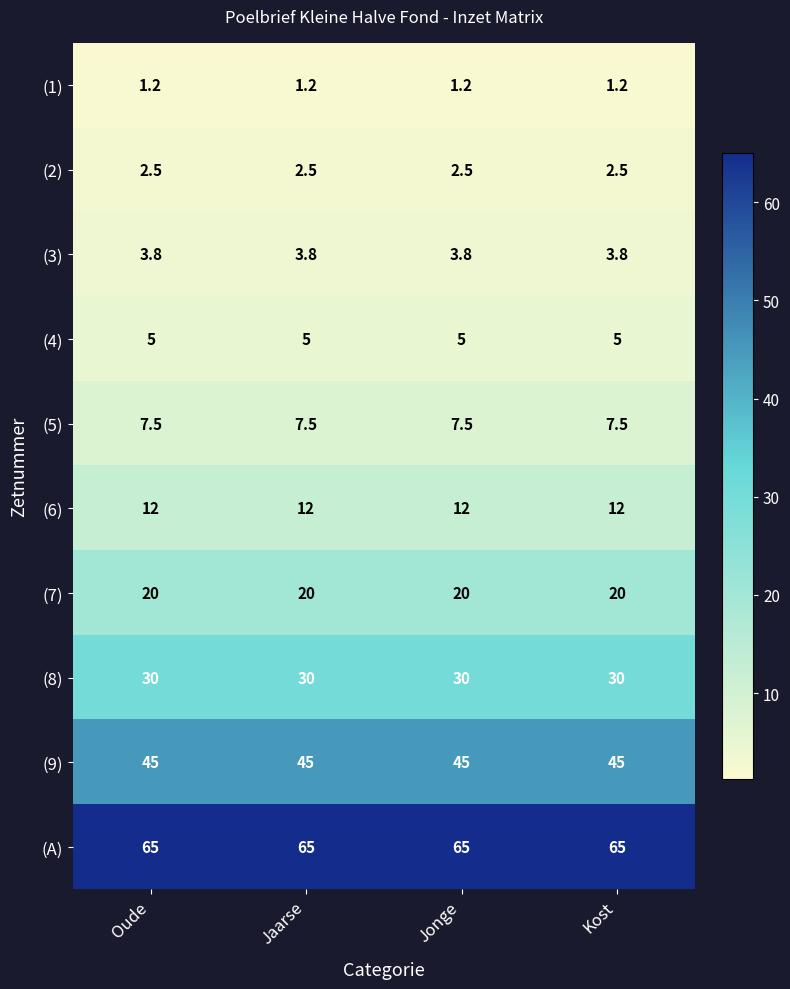

What is the minimum value for (7)?

20.0